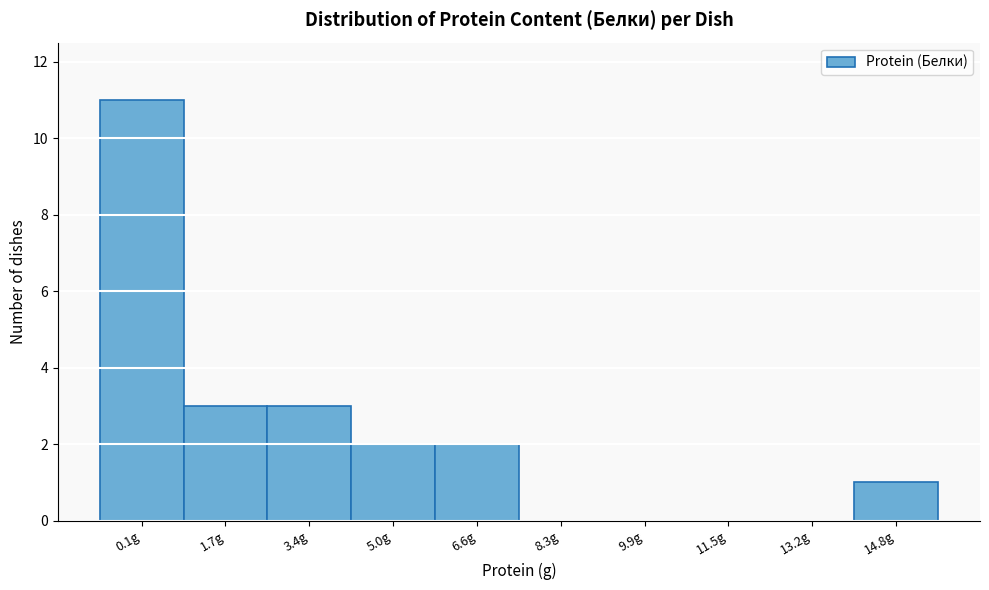

Reading left to right, transcribe all the data shown in this chart.

0.1g=11	1.7g=3	3.4g=3	5.0g=2	6.6g=2	8.3g=0	9.9g=0	11.5g=0	13.2g=0	14.8g=1